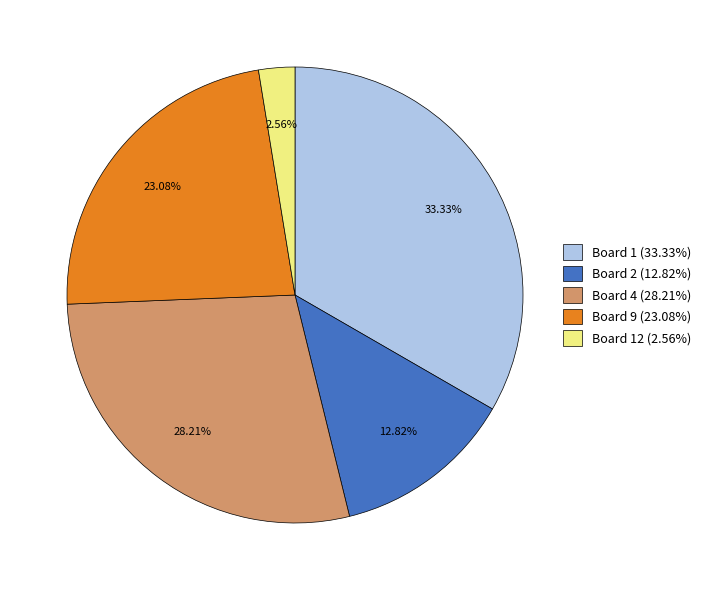

How many slices are in this pie chart?

5